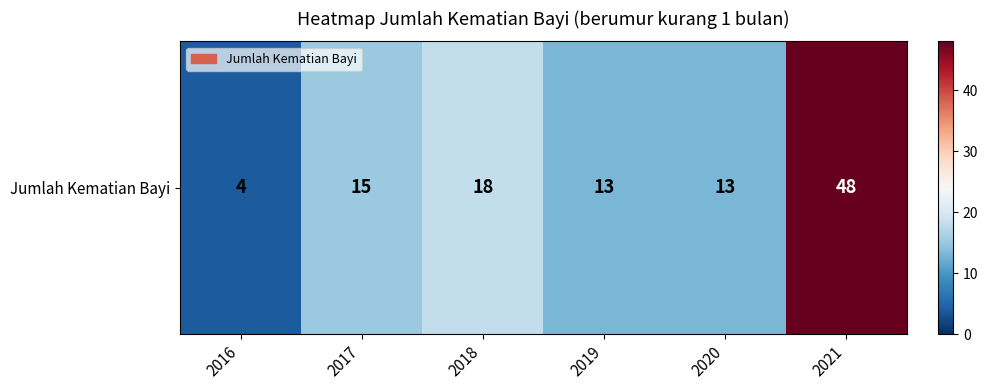

Rank the categories by value from highest to lowest.

2021, 2018, 2017, 2019, 2020, 2016